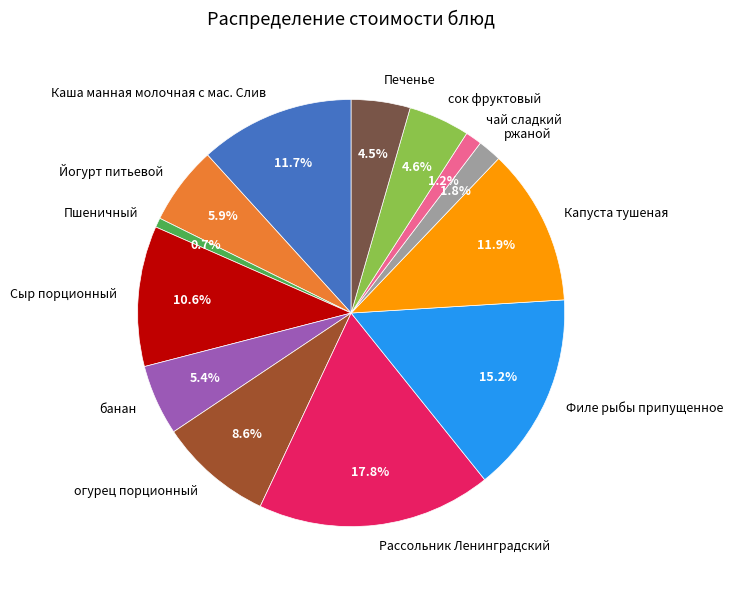

To the nearest percent, what percentage of the pie is Йогурт питьевой?

6%